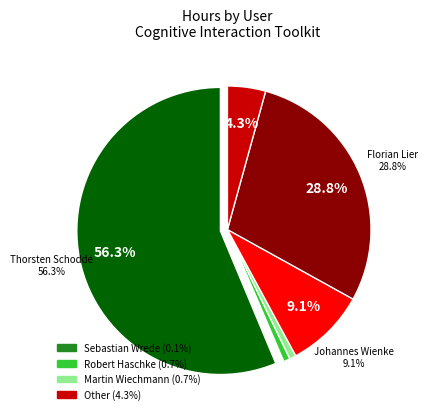

Does any single category account for the majority?

Yes